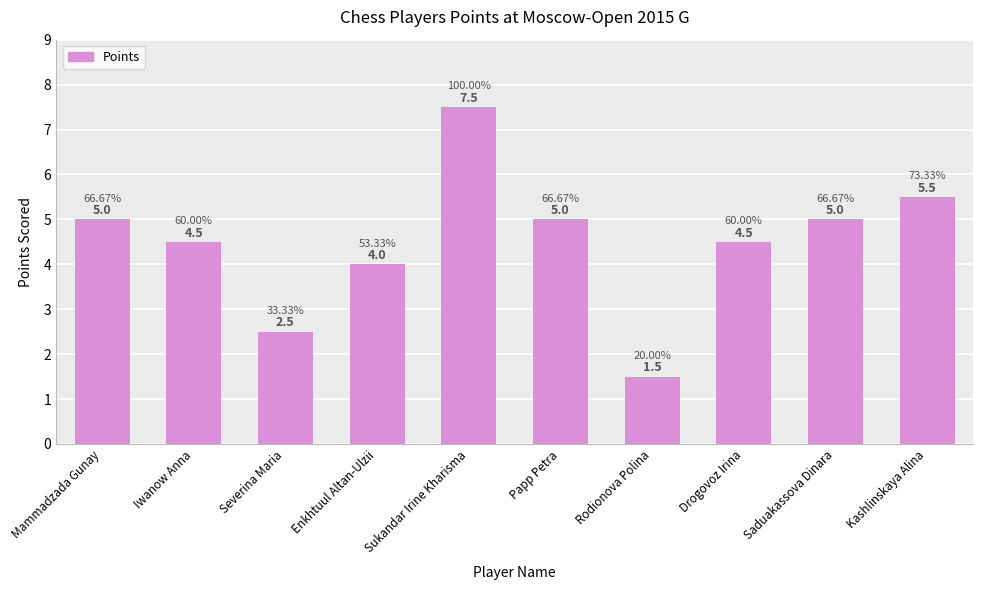

How many bars are there in total?

10